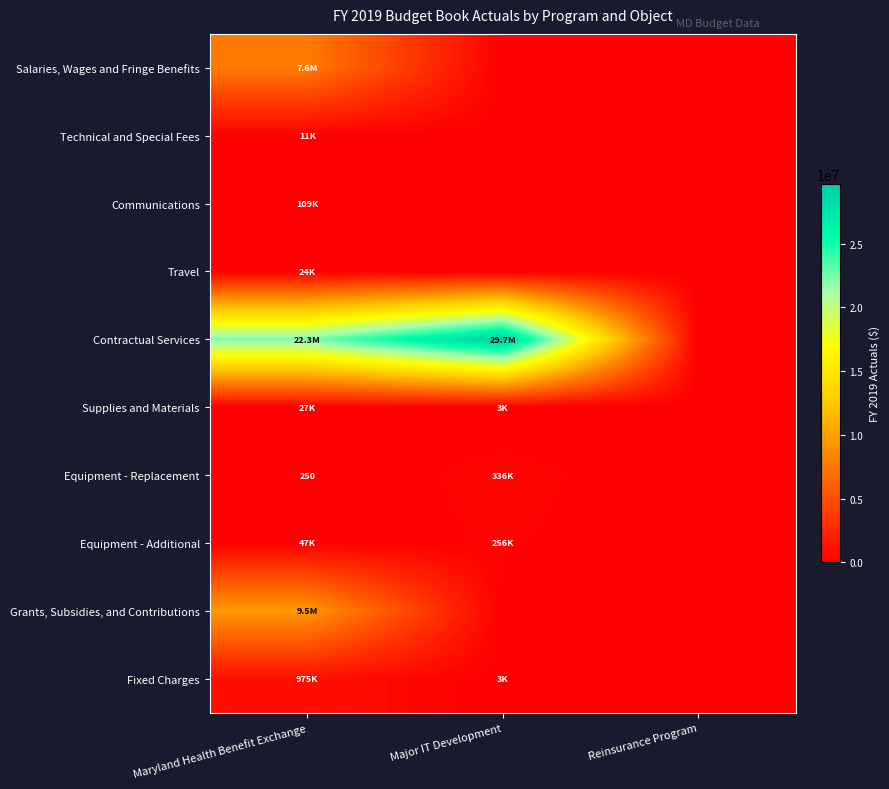

At how many categories does at least one series exceed 20456125?

2